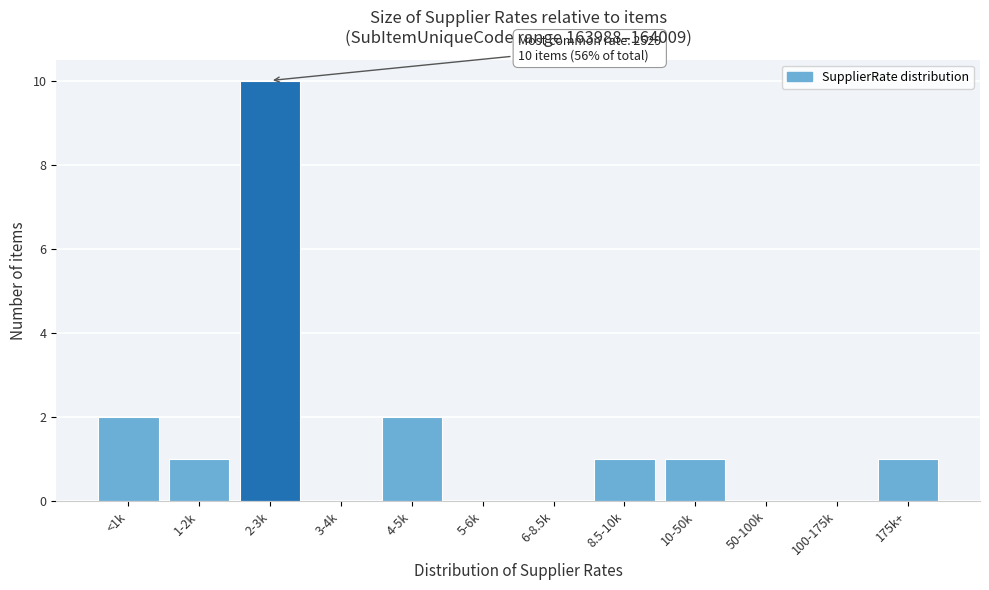

Reading left to right, extract all data points from this chart.

<1k=2	1-2k=1	2-3k=10	3-4k=0	4-5k=2	5-6k=0	6-8.5k=0	8.5-10k=1	10-50k=1	50-100k=0	100-175k=0	175k+=1